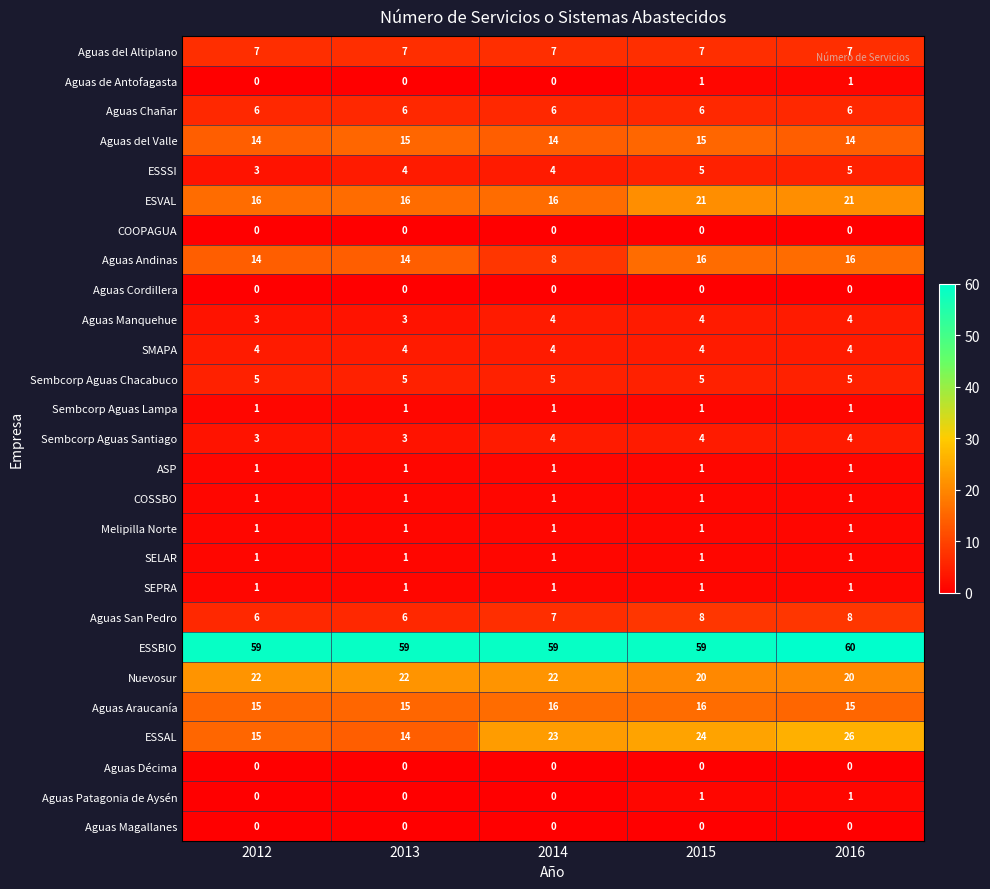

What is the sum of all ESSSI values?

21